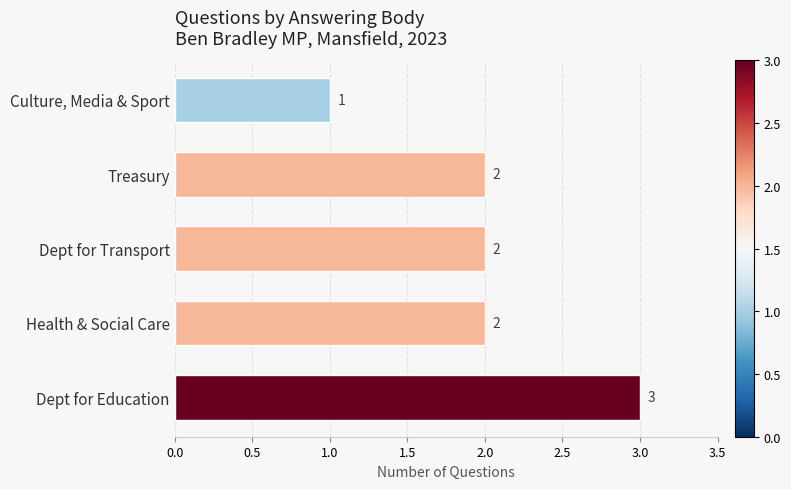

The chart shows a value of 1 at Treasury. True or false?

False